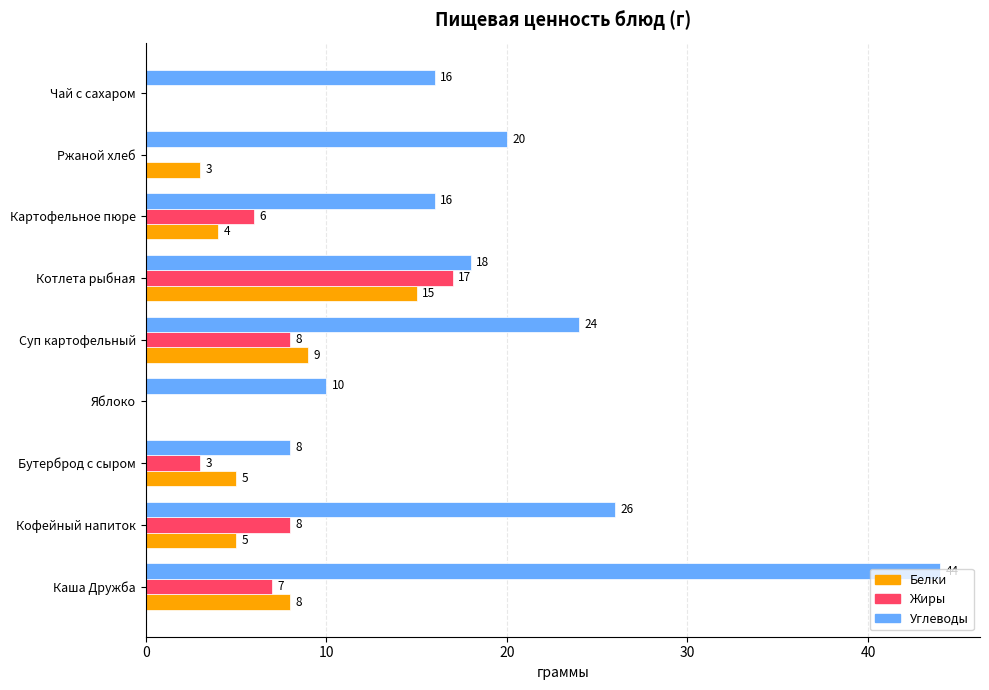

Is the value of Белки at Картофельное пюре greater than the value of Жиры at Ржаной хлеб?

Yes